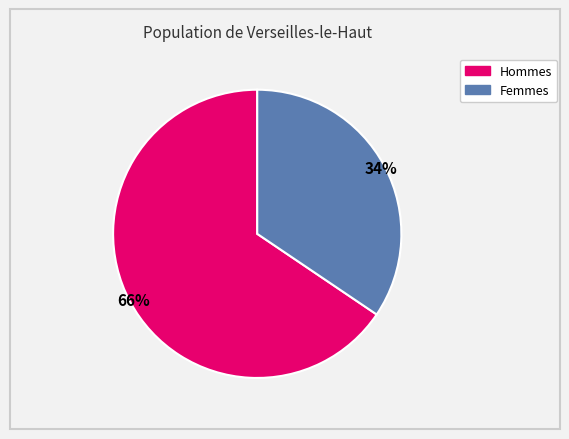

The Hommes slice represents 66% of the pie. True or false?

True